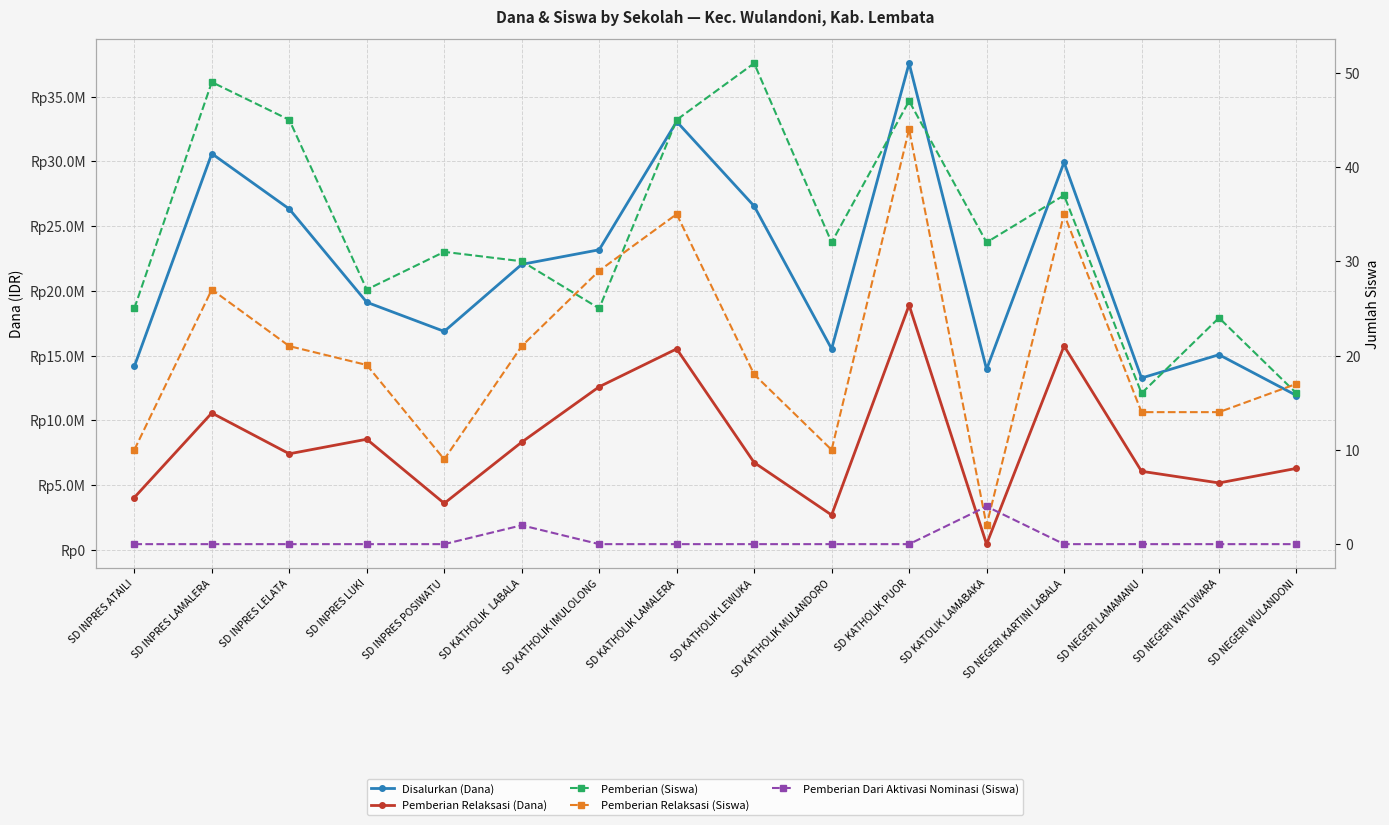

At how many categories does at least one series exceed 13933110?

14